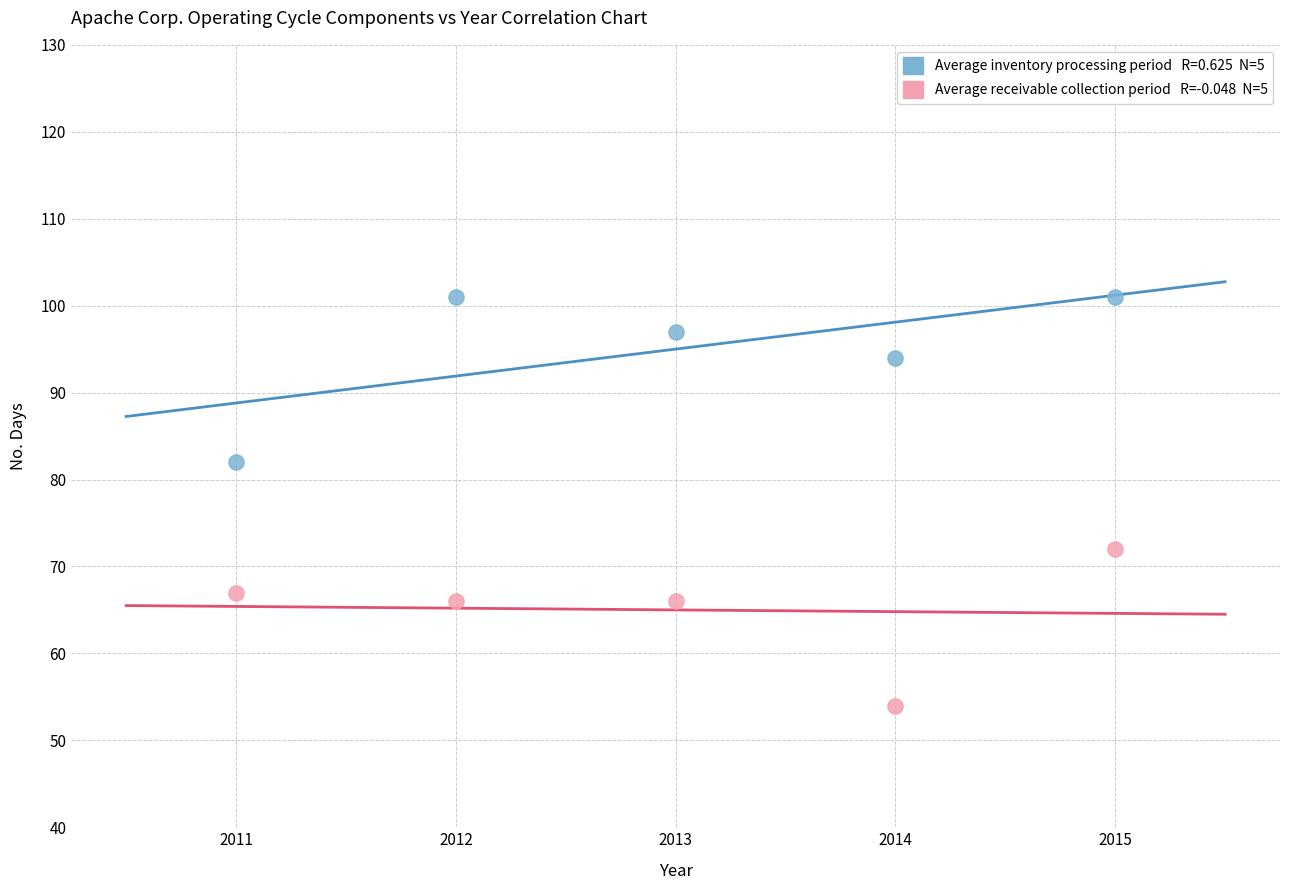

Across all data points, what is the average X value?

2013